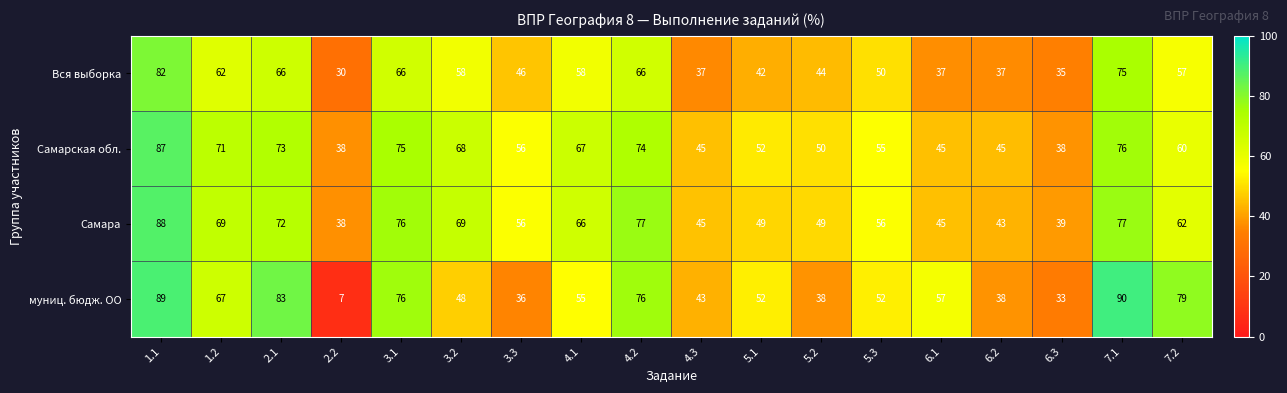

What is the difference between the maximum and minimum values in the муниц. бюдж. ОО series?

83